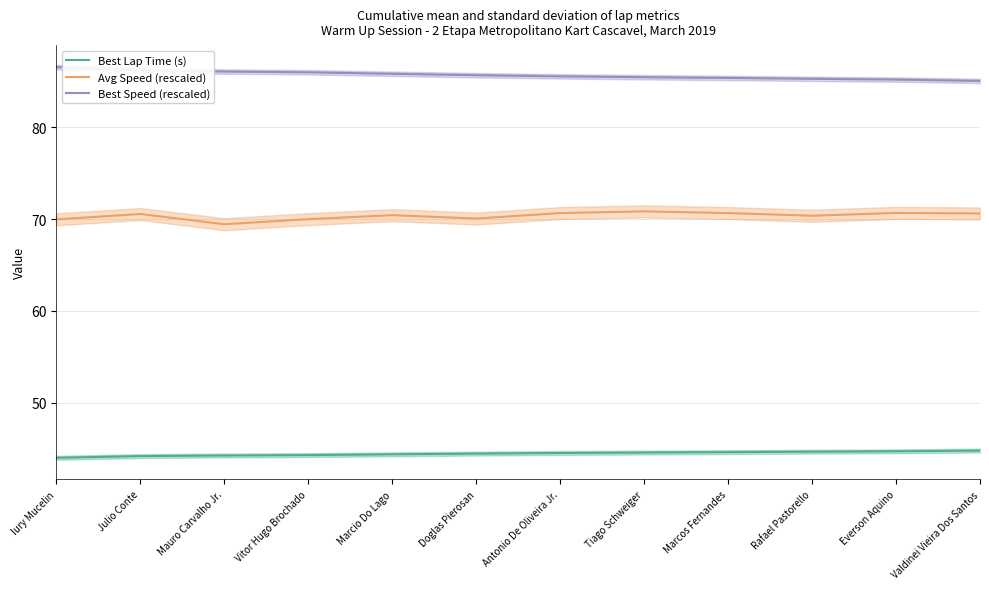

Between Valdinei Vieira Dos Santos and Mauro Carvalho Jr., which is larger?

Valdinei Vieira Dos Santos